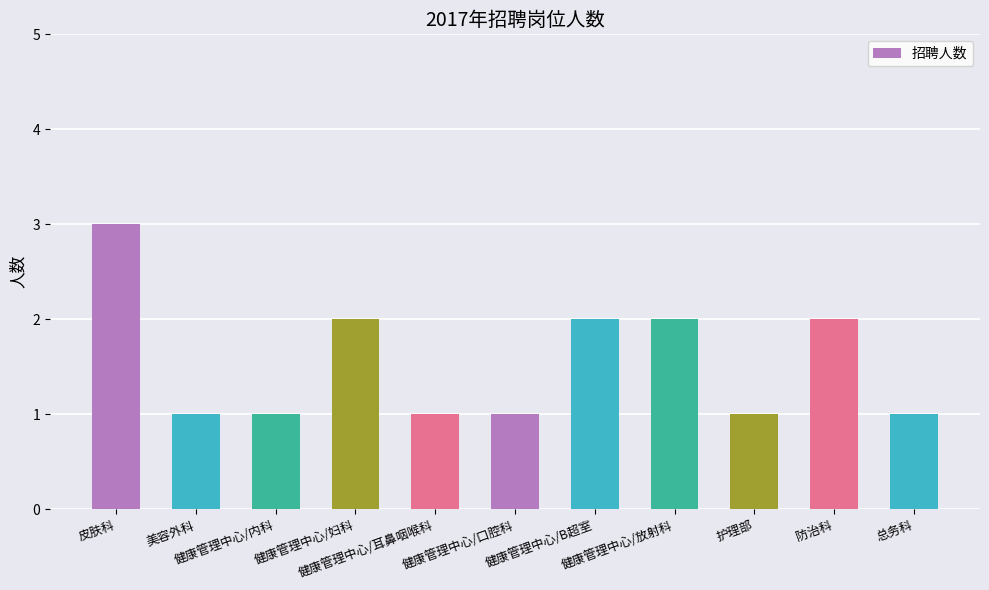

Reading left to right, transcribe all the data shown in this chart.

皮肤科=3	美容外科=1	健康管理中心/内科=1	健康管理中心/妇科=2	健康管理中心/耳鼻咽喉科=1	健康管理中心/口腔科=1	健康管理中心/B超室=2	健康管理中心/放射科=2	护理部=1	防治科=2	总务科=1